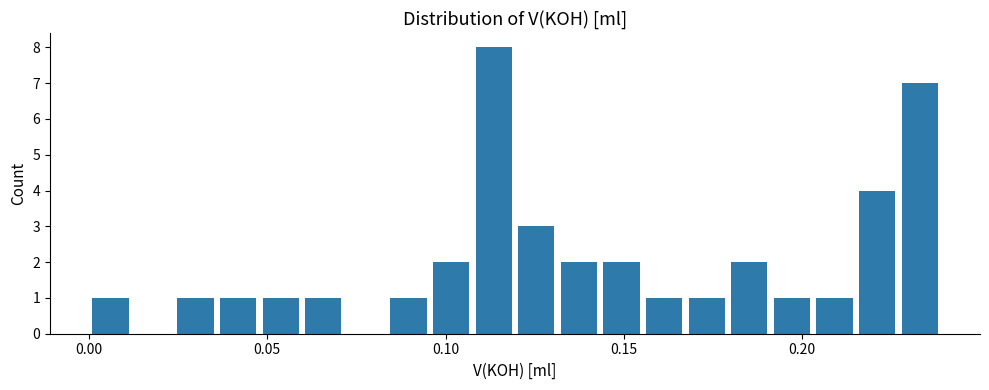

Read against the x-axis, roughly where is the centre of the tallest bar?

0.115